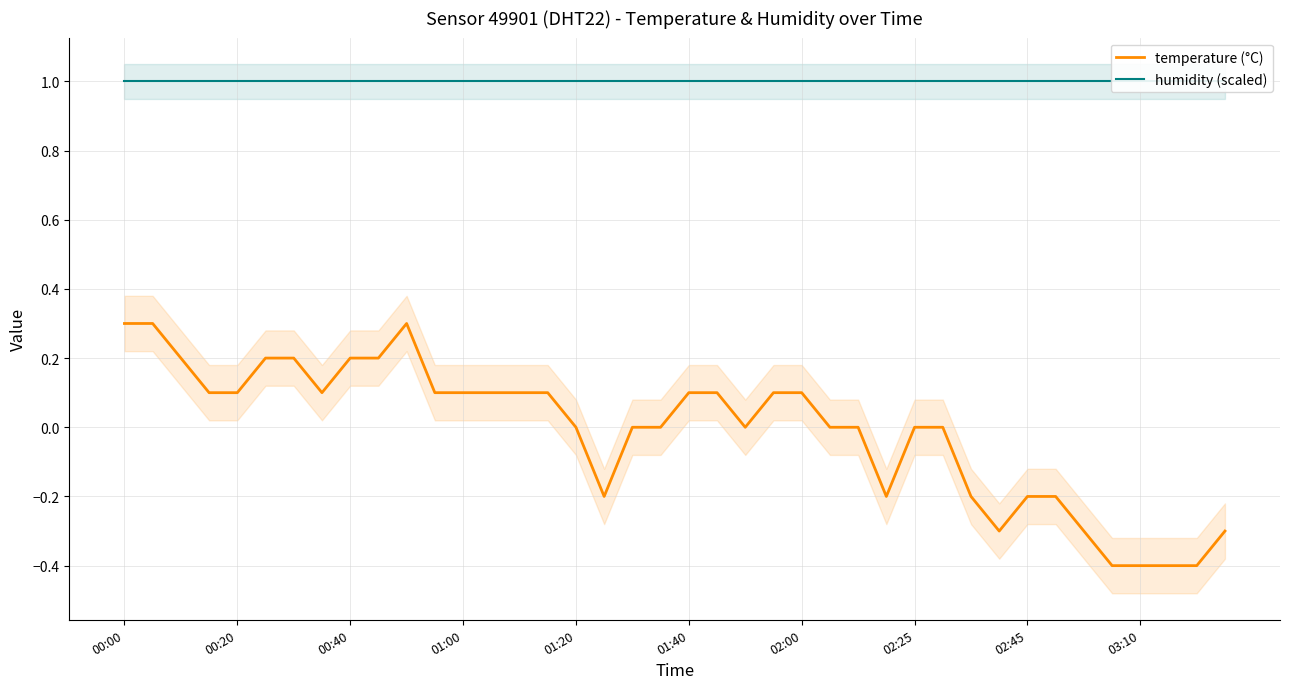

How many temperature (°C) values are between 0 and 1?

28